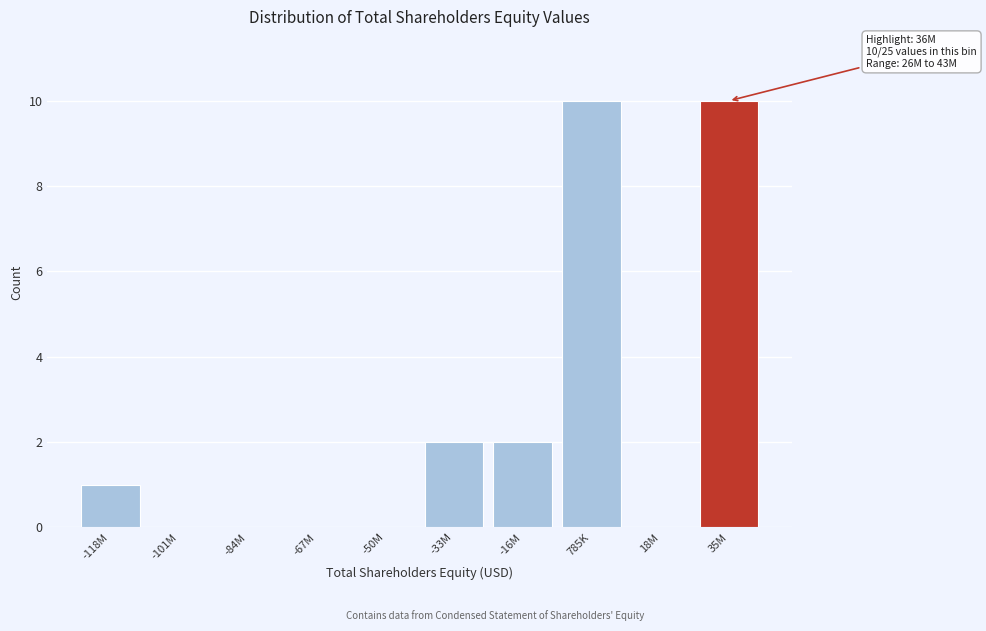

Reading right to left, extract all data points from this chart.

35M=10	18M=0	785K=10	-16M=2	-33M=2	-50M=0	-67M=0	-84M=0	-101M=0	-118M=1